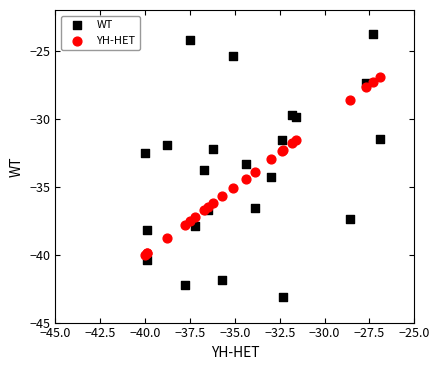

Which series contains the lowest Y value?

WT